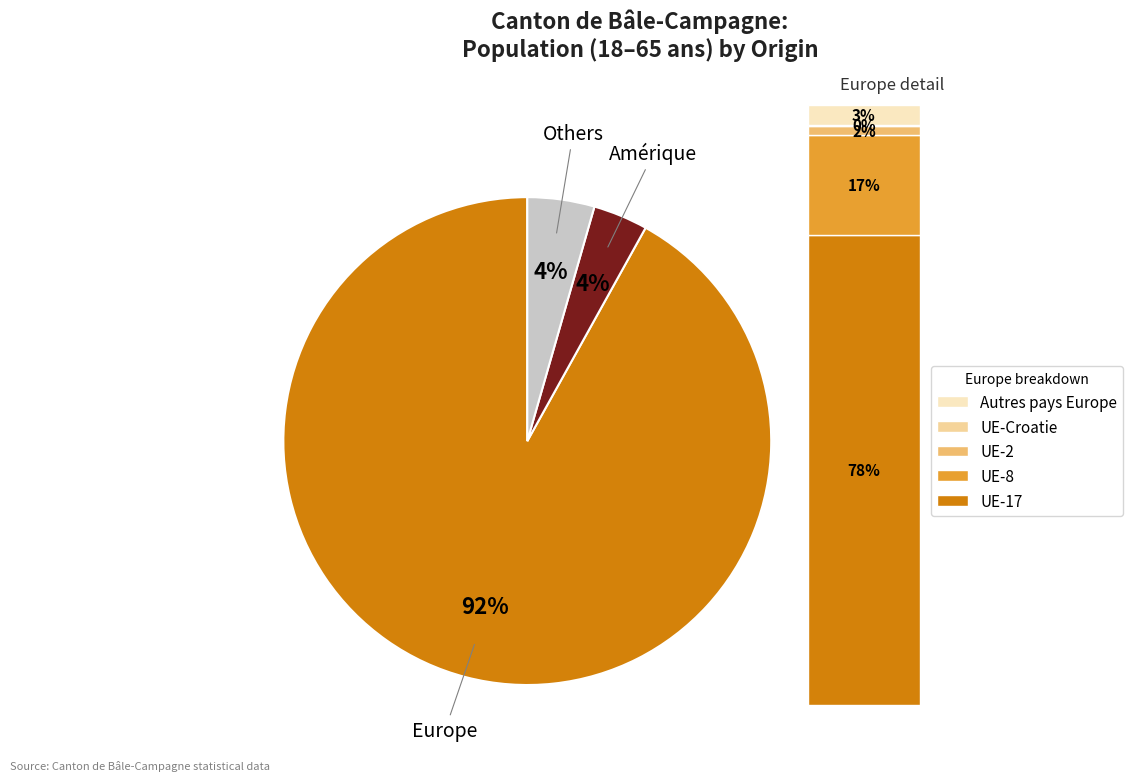

To the nearest percent, what is the difference between the largest and smallest slice percentages?

88%